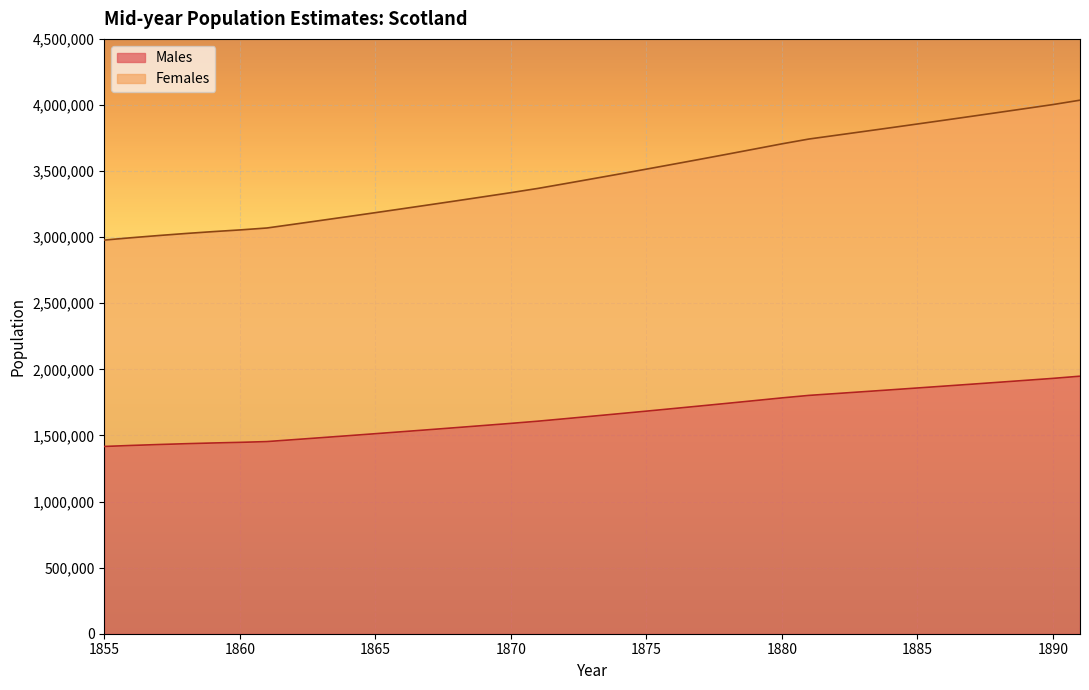

What is the sum of all Males values?

61373200